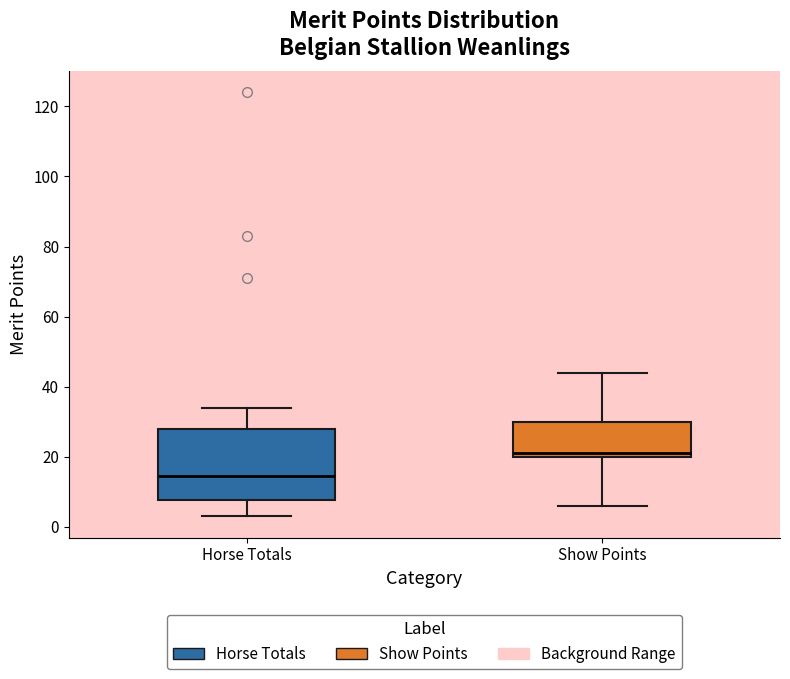

Reading left to right, read every box against the y-axis: the position of its median line, the range the box covers, and the ends of its whiskers. The values are not printed on the chart, so give them approximately, as read against the axis.

Horse Totals: median 14, box 8 to 28, whiskers 4 to 34
Show Points: median 22, box 20 to 30, whiskers 6 to 44